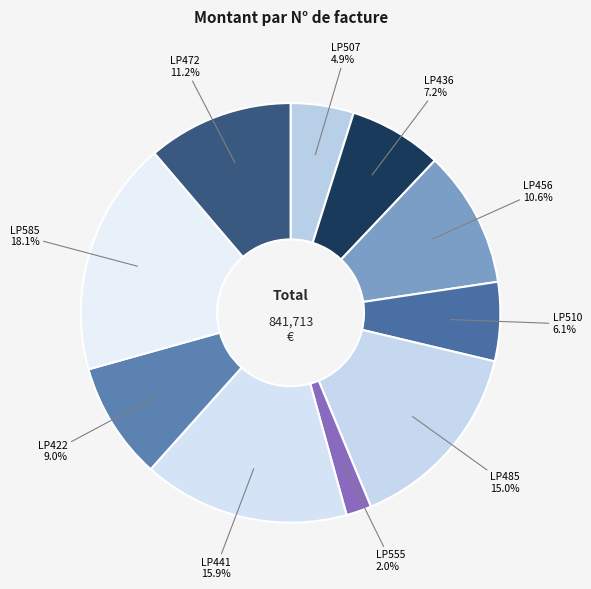

To the nearest percent, what portion does LP456 represent?

11%